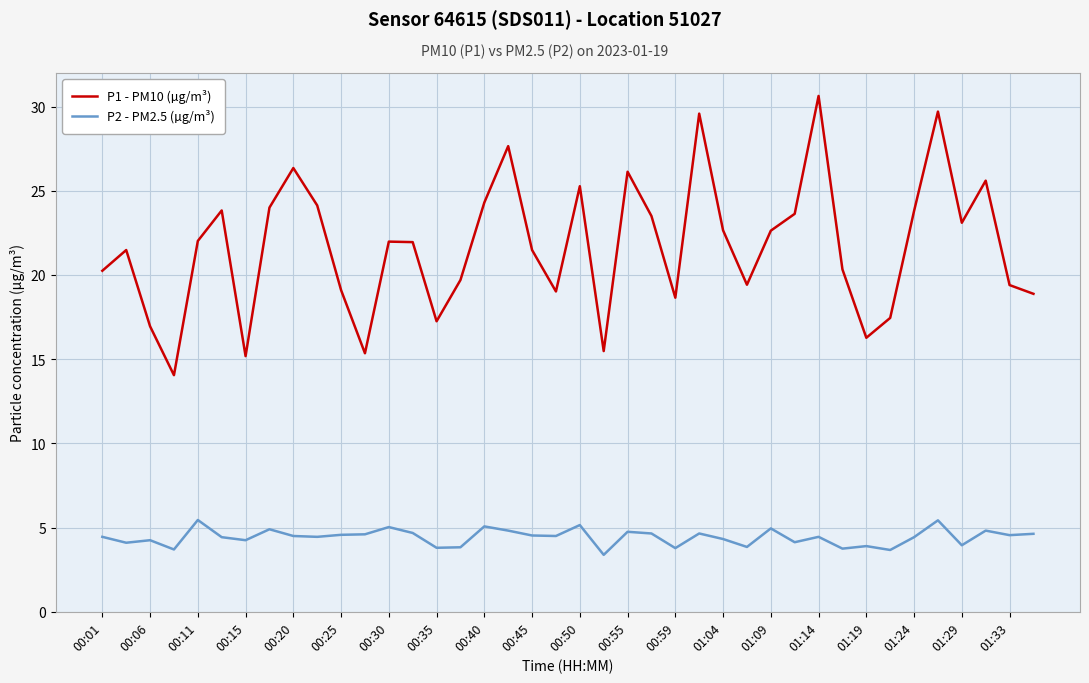

Which series has the largest total across all categories?

P1 - PM10 (µg/m³)